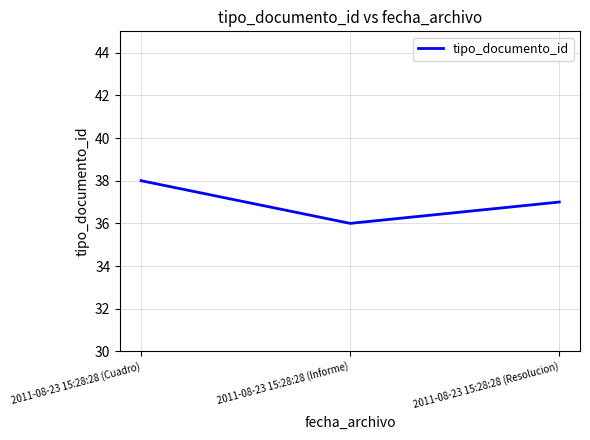

Reading left to right, what are all the values shown in this chart?

38	36	37